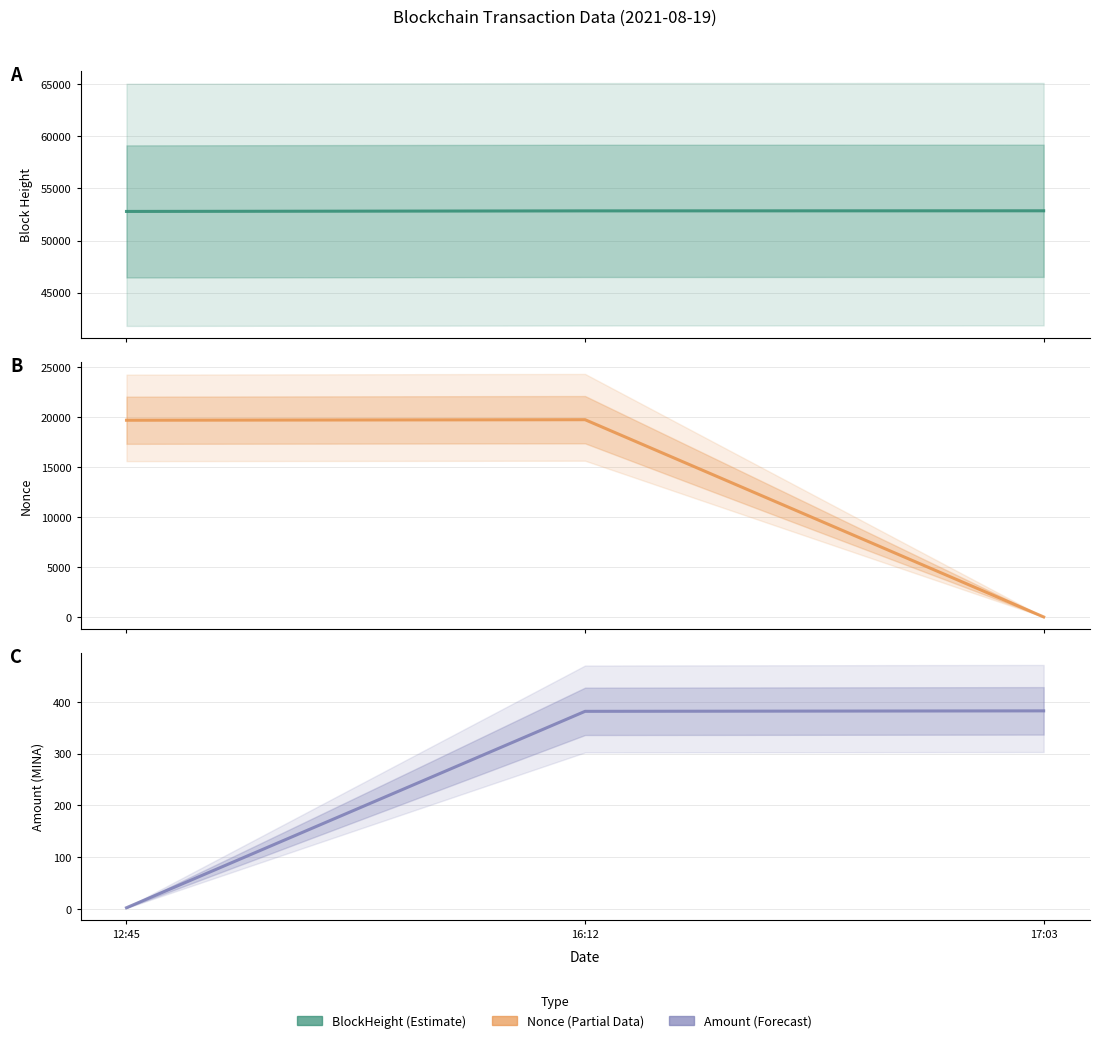

At how many categories does at least one series exceed 4621?

3